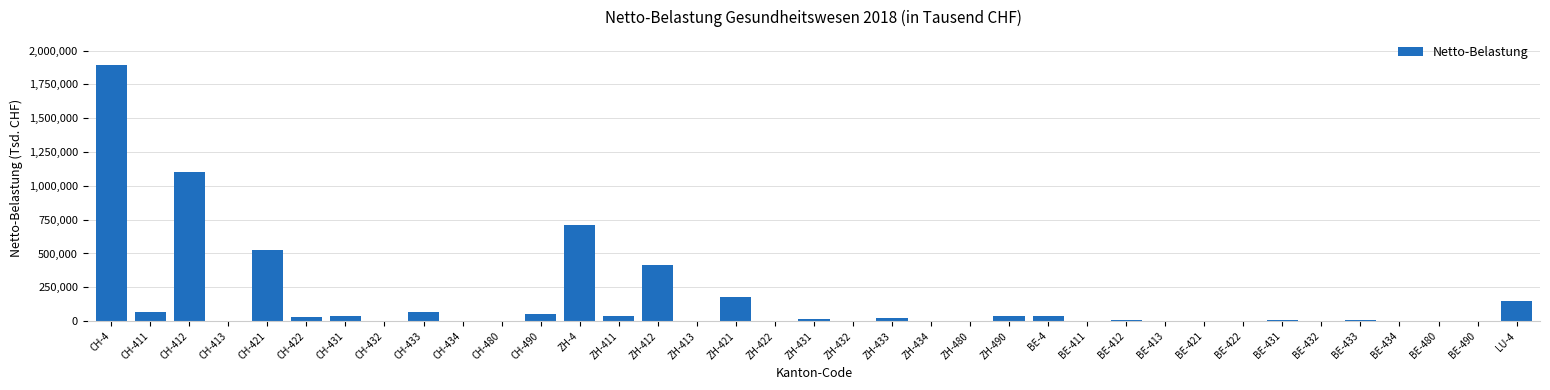

What is the maximum value shown in the chart?

1892596.4